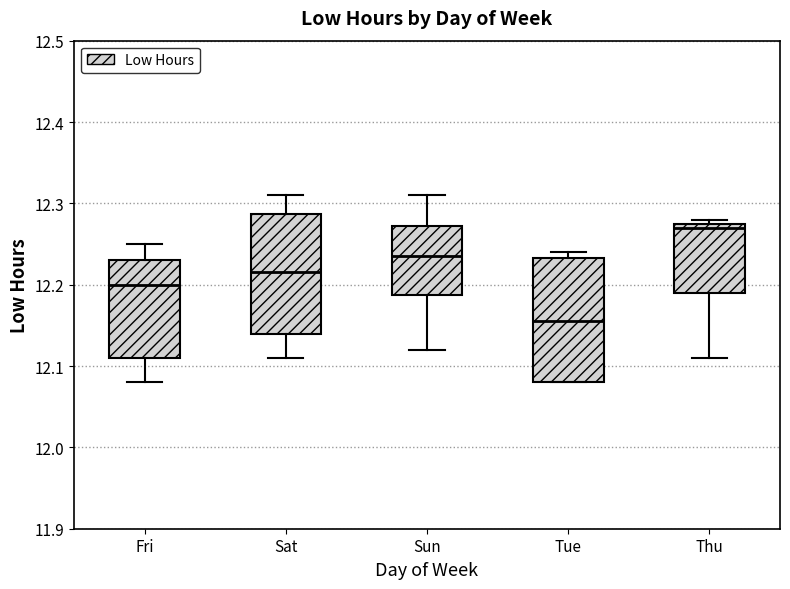

Which box's median line is the lowest?

Tue